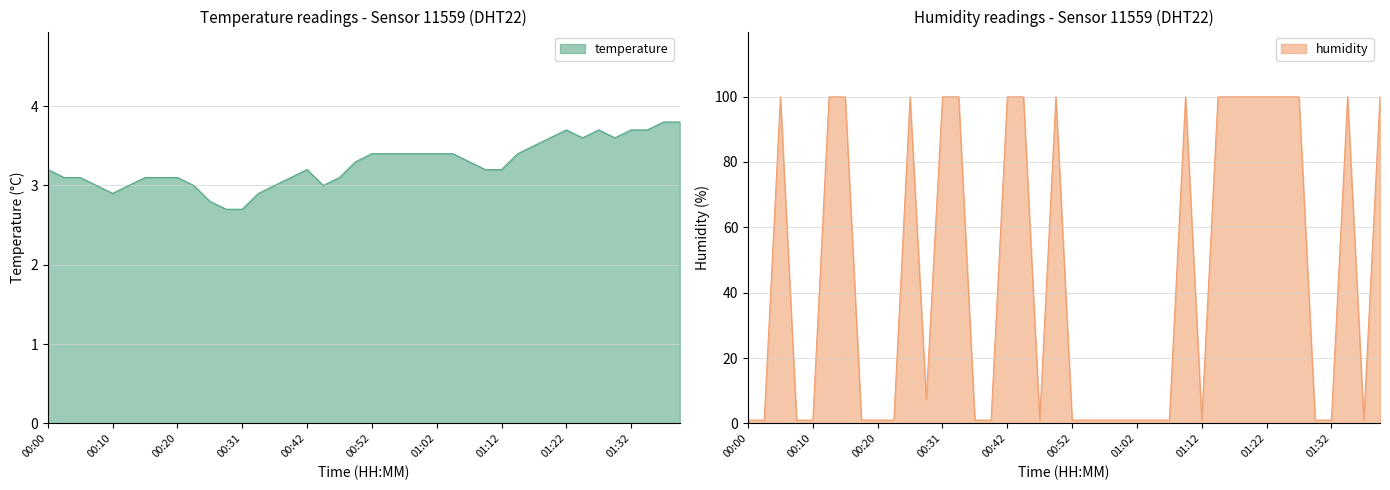

What is the total value across all series at 00:20?

4.1